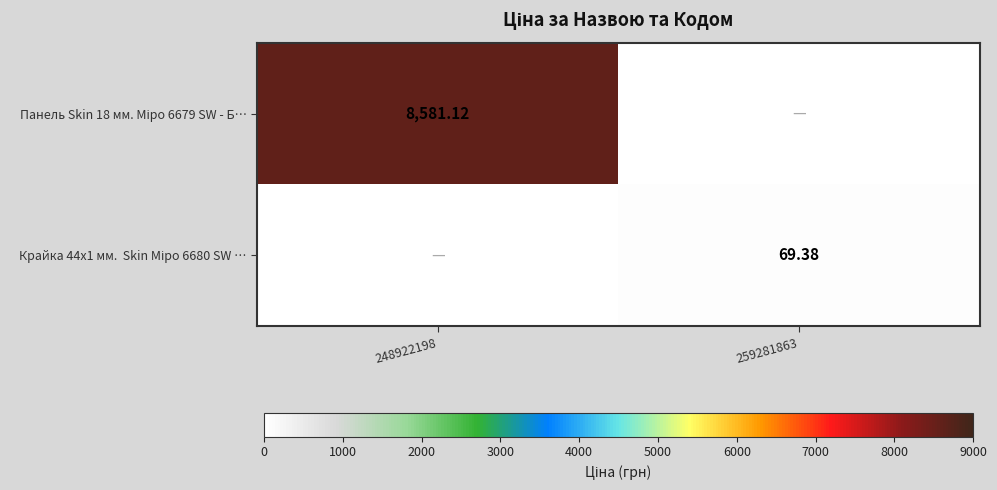

How many series are shown in this chart?

2